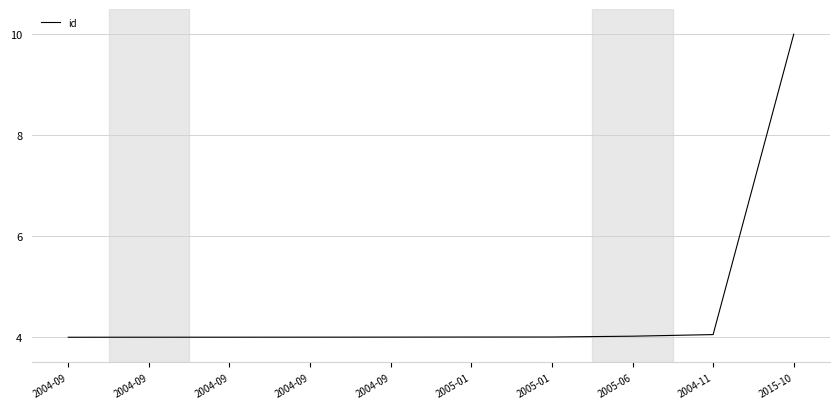

Does the chart have visible grid lines?

Yes